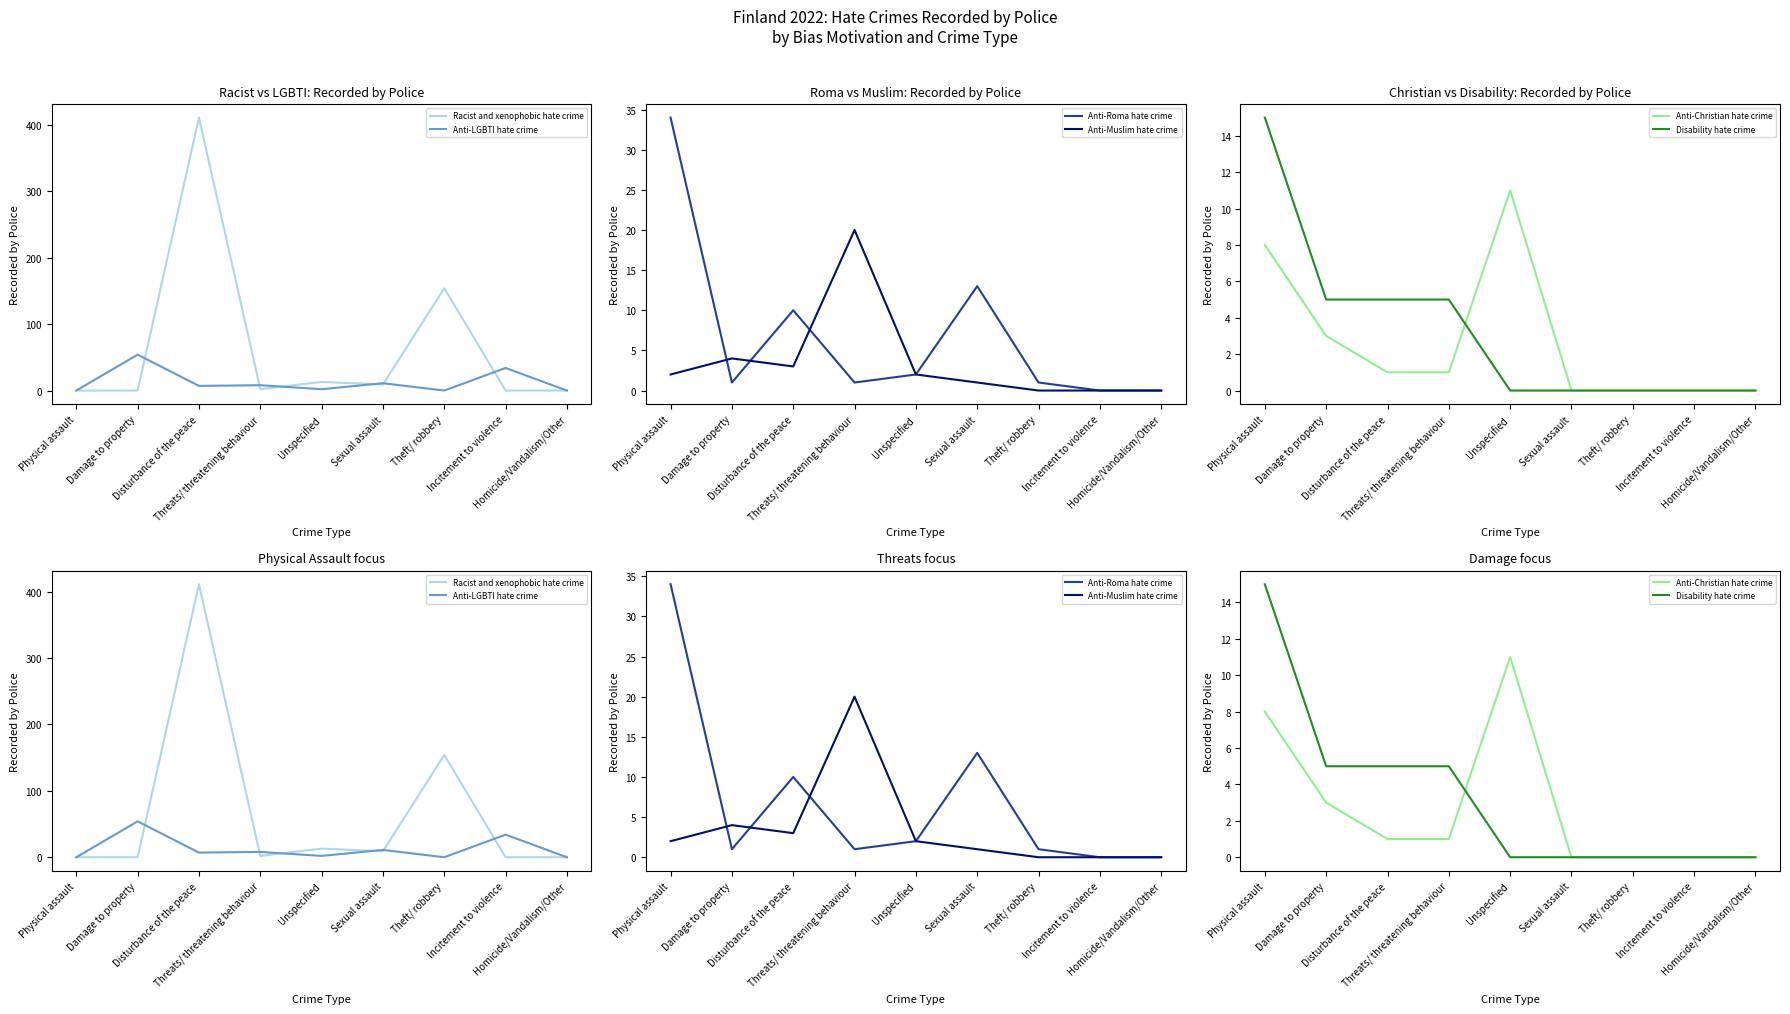

Which series has the largest total across all categories?

Racist and xenophobic hate crime